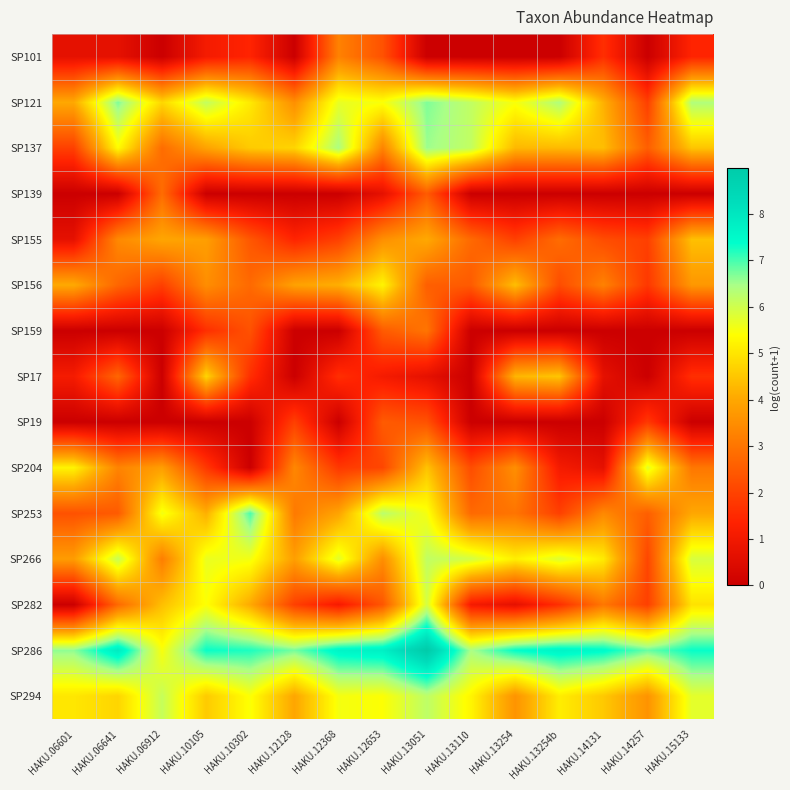

Reading right to left, what are all the values shown in this chart?

SP101: HAKU.15133=1.4	HAKU.14257=0.0	HAKU.14131=1.6	HAKU.13254b=0.0	HAKU.13254=0.0	HAKU.13110=0.0	HAKU.13051=0.0	HAKU.12653=2.3	HAKU.12368=3.3	HAKU.12128=0.0	HAKU.10302=1.4	HAKU.10105=1.1	HAKU.06912=0.0	HAKU.06641=0.7	HAKU.06601=0.7
SP121: HAKU.15133=6.4	HAKU.14257=1.9	HAKU.14131=4.2	HAKU.13254b=6.4	HAKU.13254=5.5	HAKU.13110=6.2	HAKU.13051=6.7	HAKU.12653=5.5	HAKU.12368=5.7	HAKU.12128=3.5	HAKU.10302=5.1	HAKU.10105=6.2	HAKU.06912=4.8	HAKU.06641=6.7	HAKU.06601=4.0
SP137: HAKU.15133=4.5	HAKU.14257=2.6	HAKU.14131=4.4	HAKU.13254b=4.3	HAKU.13254=4.3	HAKU.13110=6.2	HAKU.13051=6.5	HAKU.12653=3.3	HAKU.12368=6.4	HAKU.12128=4.7	HAKU.10302=4.6	HAKU.10105=3.9	HAKU.06912=2.8	HAKU.06641=5.4	HAKU.06601=1.9
SP139: HAKU.15133=0.0	HAKU.14257=0.0	HAKU.14131=0.0	HAKU.13254b=0.0	HAKU.13254=0.0	HAKU.13110=0.0	HAKU.13051=2.5	HAKU.12653=0.7	HAKU.12368=0.0	HAKU.12128=0.0	HAKU.10302=0.0	HAKU.10105=0.0	HAKU.06912=2.8	HAKU.06641=0.0	HAKU.06601=0.0
SP155: HAKU.15133=4.4	HAKU.14257=1.9	HAKU.14131=2.2	HAKU.13254b=2.8	HAKU.13254=1.9	HAKU.13110=2.8	HAKU.13051=4.0	HAKU.12653=3.5	HAKU.12368=1.9	HAKU.12128=1.4	HAKU.10302=2.4	HAKU.10105=3.8	HAKU.06912=4.0	HAKU.06641=3.4	HAKU.06601=0.7
SP156: HAKU.15133=3.7	HAKU.14257=1.8	HAKU.14131=3.3	HAKU.13254b=2.2	HAKU.13254=4.4	HAKU.13110=2.5	HAKU.13051=2.6	HAKU.12653=5.2	HAKU.12368=4.1	HAKU.12128=3.9	HAKU.10302=2.8	HAKU.10105=3.5	HAKU.06912=1.9	HAKU.06641=2.7	HAKU.06601=4.0
SP159: HAKU.15133=0.0	HAKU.14257=0.0	HAKU.14131=0.0	HAKU.13254b=0.0	HAKU.13254=0.0	HAKU.13110=0.0	HAKU.13051=3.0	HAKU.12653=2.5	HAKU.12368=0.0	HAKU.12128=0.0	HAKU.10302=2.3	HAKU.10105=1.6	HAKU.06912=0.0	HAKU.06641=0.0	HAKU.06601=0.0
SP17: HAKU.15133=1.6	HAKU.14257=0.0	HAKU.14131=0.7	HAKU.13254b=4.5	HAKU.13254=4.2	HAKU.13110=0.0	HAKU.13051=0.7	HAKU.12653=1.1	HAKU.12368=1.6	HAKU.12128=0.0	HAKU.10302=1.6	HAKU.10105=4.7	HAKU.06912=0.0	HAKU.06641=2.7	HAKU.06601=1.1
SP19: HAKU.15133=0.0	HAKU.14257=1.8	HAKU.14131=0.0	HAKU.13254b=0.0	HAKU.13254=0.0	HAKU.13110=0.0	HAKU.13051=2.3	HAKU.12653=2.5	HAKU.12368=0.0	HAKU.12128=1.9	HAKU.10302=0.0	HAKU.10105=0.0	HAKU.06912=0.0	HAKU.06641=0.0	HAKU.06601=0.0
SP204: HAKU.15133=3.0	HAKU.14257=5.7	HAKU.14131=0.7	HAKU.13254b=1.1	HAKU.13254=3.5	HAKU.13110=2.2	HAKU.13051=4.5	HAKU.12653=2.1	HAKU.12368=1.8	HAKU.12128=3.4	HAKU.10302=0.0	HAKU.10105=1.8	HAKU.06912=3.8	HAKU.06641=3.3	HAKU.06601=5.2
SP253: HAKU.15133=4.0	HAKU.14257=2.6	HAKU.14131=3.4	HAKU.13254b=1.9	HAKU.13254=3.0	HAKU.13110=2.8	HAKU.13051=5.5	HAKU.12653=6.3	HAKU.12368=3.9	HAKU.12128=3.1	HAKU.10302=7.0	HAKU.10105=4.1	HAKU.06912=5.6	HAKU.06641=2.5	HAKU.06601=2.3
SP266: HAKU.15133=5.9	HAKU.14257=2.1	HAKU.14131=5.1	HAKU.13254b=5.8	HAKU.13254=5.2	HAKU.13110=6.0	HAKU.13051=6.2	HAKU.12653=3.5	HAKU.12368=5.8	HAKU.12128=3.8	HAKU.10302=5.5	HAKU.10105=5.7	HAKU.06912=3.2	HAKU.06641=6.1	HAKU.06601=3.8
SP282: HAKU.15133=4.9	HAKU.14257=1.9	HAKU.14131=3.0	HAKU.13254b=1.6	HAKU.13254=0.7	HAKU.13110=1.1	HAKU.13051=5.9	HAKU.12653=2.4	HAKU.12368=1.1	HAKU.12128=1.9	HAKU.10302=4.0	HAKU.10105=5.4	HAKU.06912=4.4	HAKU.06641=2.8	HAKU.06601=0.0
SP286: HAKU.15133=7.3	HAKU.14257=6.8	HAKU.14131=7.5	HAKU.13254b=7.6	HAKU.13254=7.4	HAKU.13110=6.4	HAKU.13051=9.0	HAKU.12653=7.8	HAKU.12368=7.6	HAKU.12128=6.8	HAKU.10302=7.2	HAKU.10105=7.3	HAKU.06912=5.5	HAKU.06641=7.9	HAKU.06601=6.6
SP294: HAKU.15133=5.7	HAKU.14257=3.6	HAKU.14131=4.5	HAKU.13254b=5.1	HAKU.13254=3.6	HAKU.13110=5.3	HAKU.13051=6.2	HAKU.12653=5.4	HAKU.12368=5.5	HAKU.12128=4.0	HAKU.10302=5.4	HAKU.10105=4.6	HAKU.06912=6.1	HAKU.06641=4.7	HAKU.06601=5.0